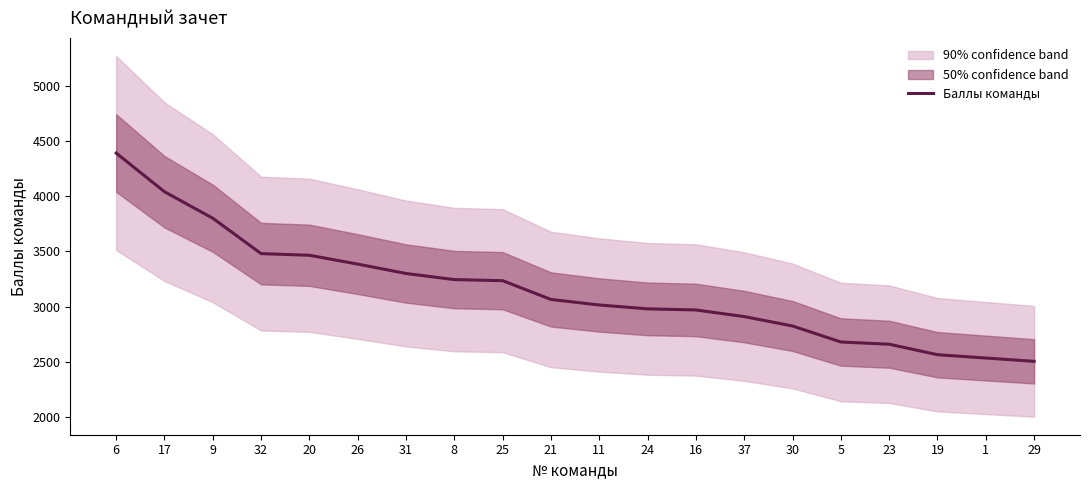

How many lines are shown in the chart?

1